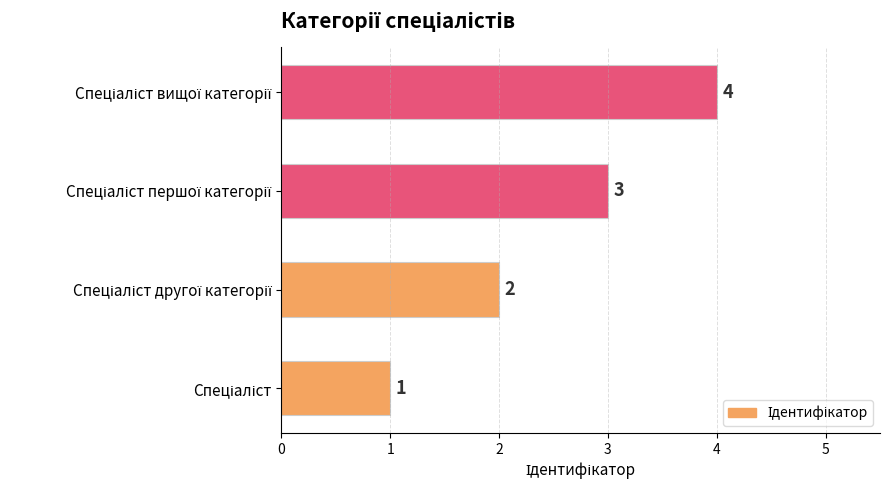

What is the greatest value displayed?

4